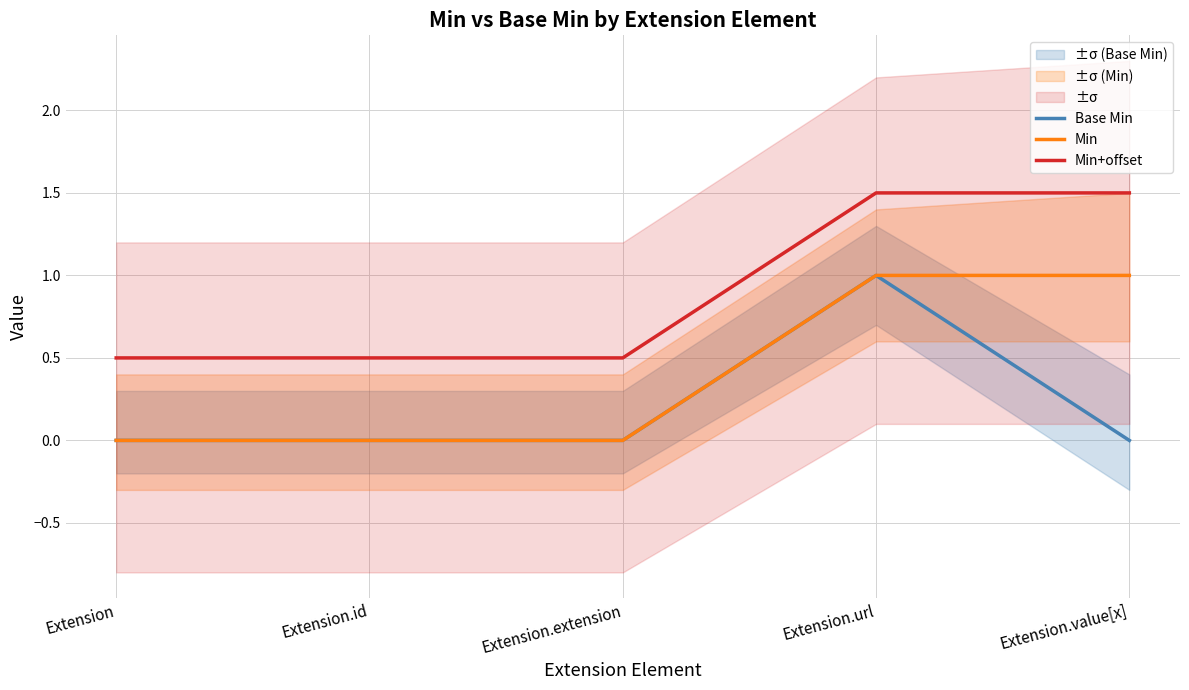

True or false: Min+offset and Base Min cross at least once.

False